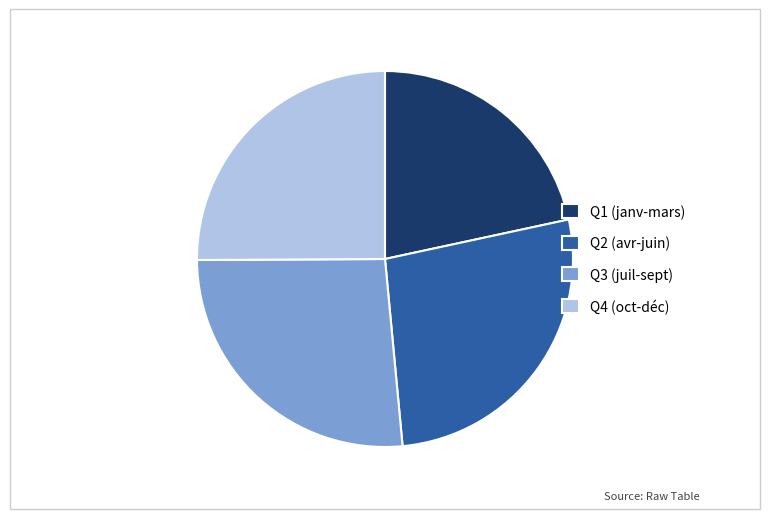

True or false: Q3 (juil-sept) accounts for 20% of the total.

False